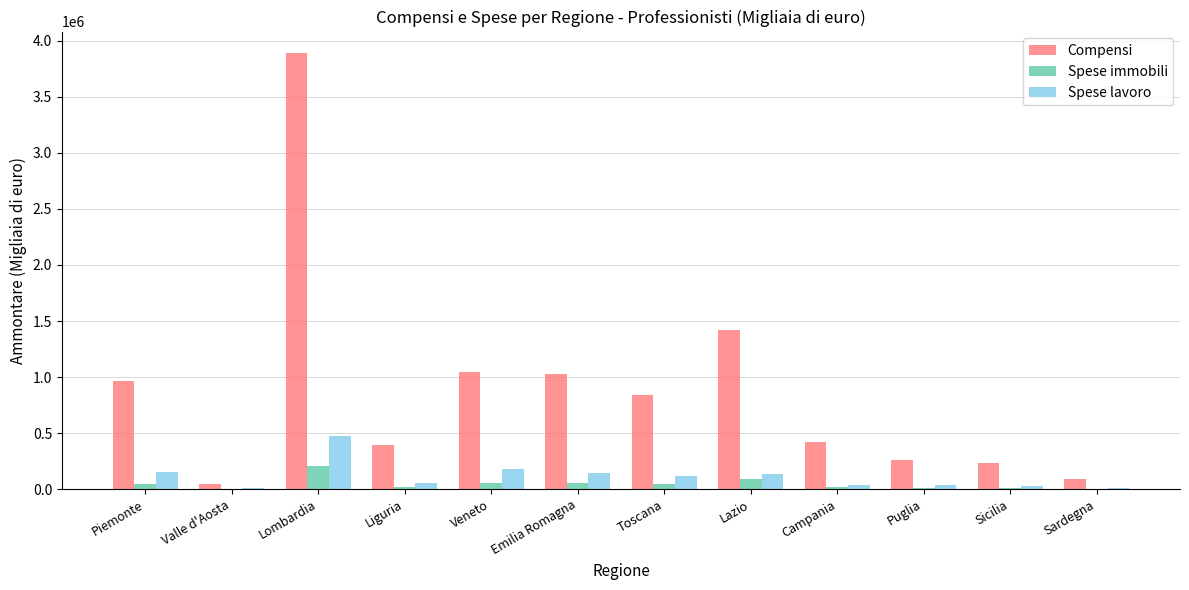

What is the sum of all Spese immobili values?

549776